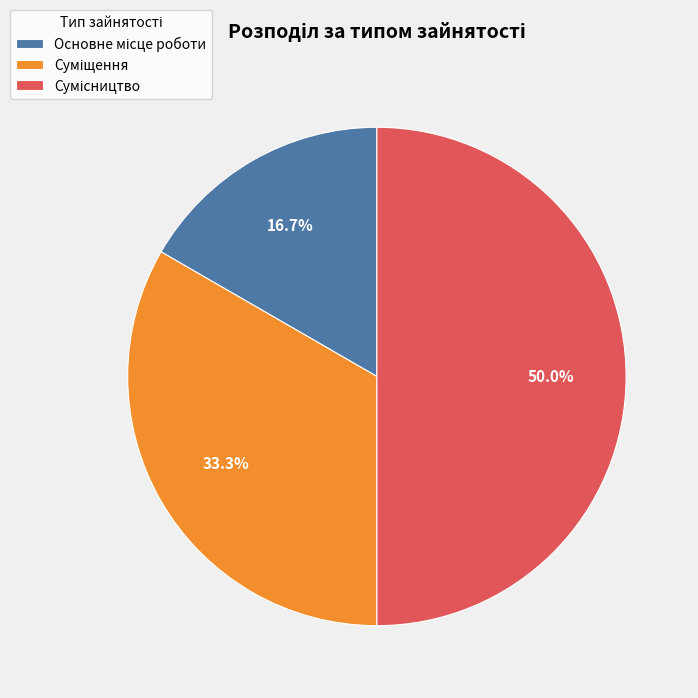

To the nearest percent, what portion does Основне місце роботи represent?

17%